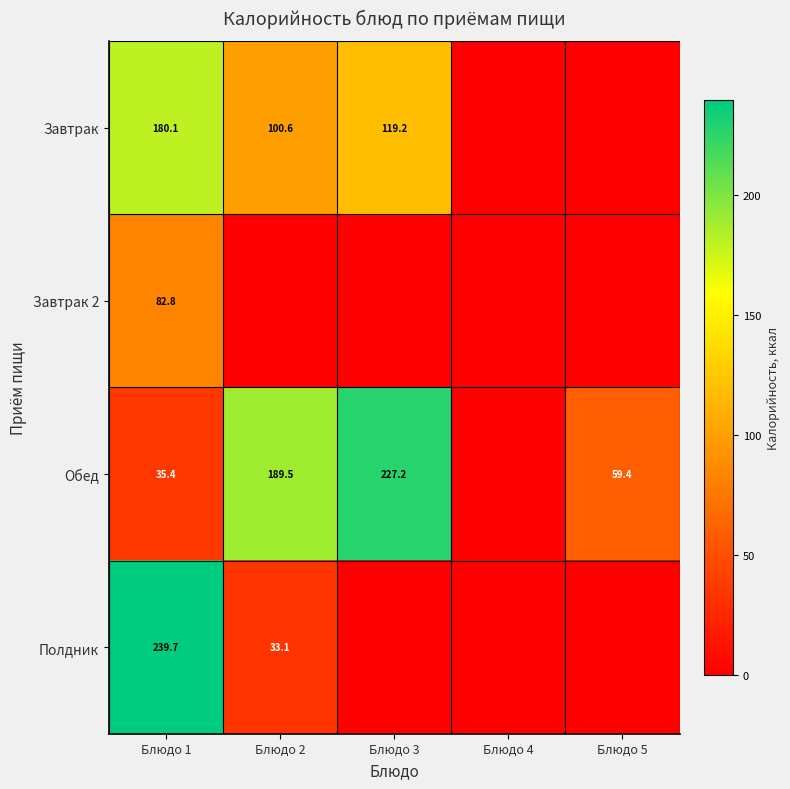

The value of Завтрак at Блюдо 2 is 57.5. True or false?

False